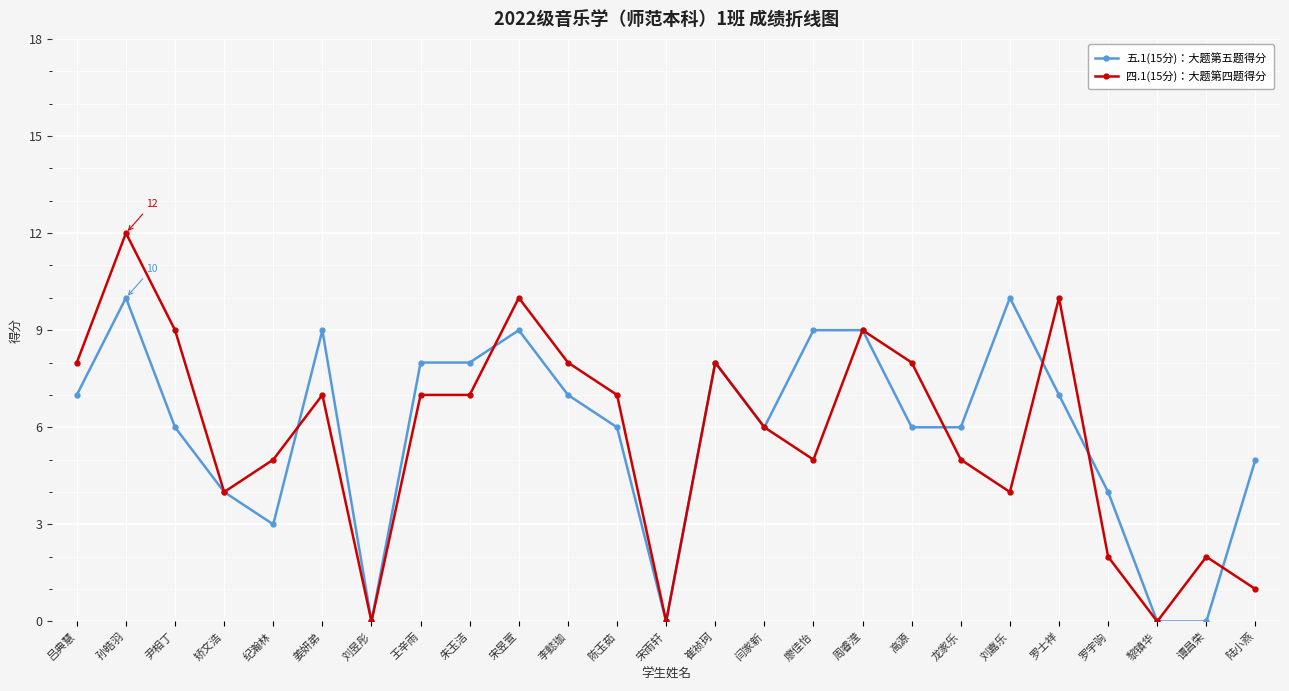

What position from the left is 崔祯珂?

14